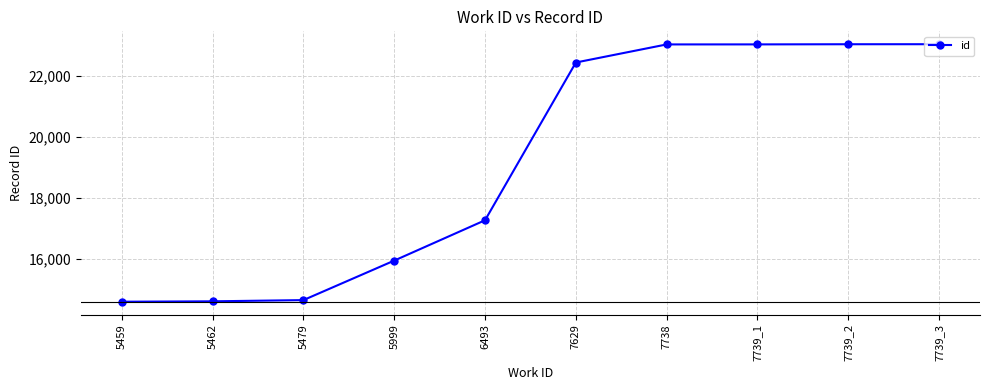

Where is the data nearest to the value 18813?

6493